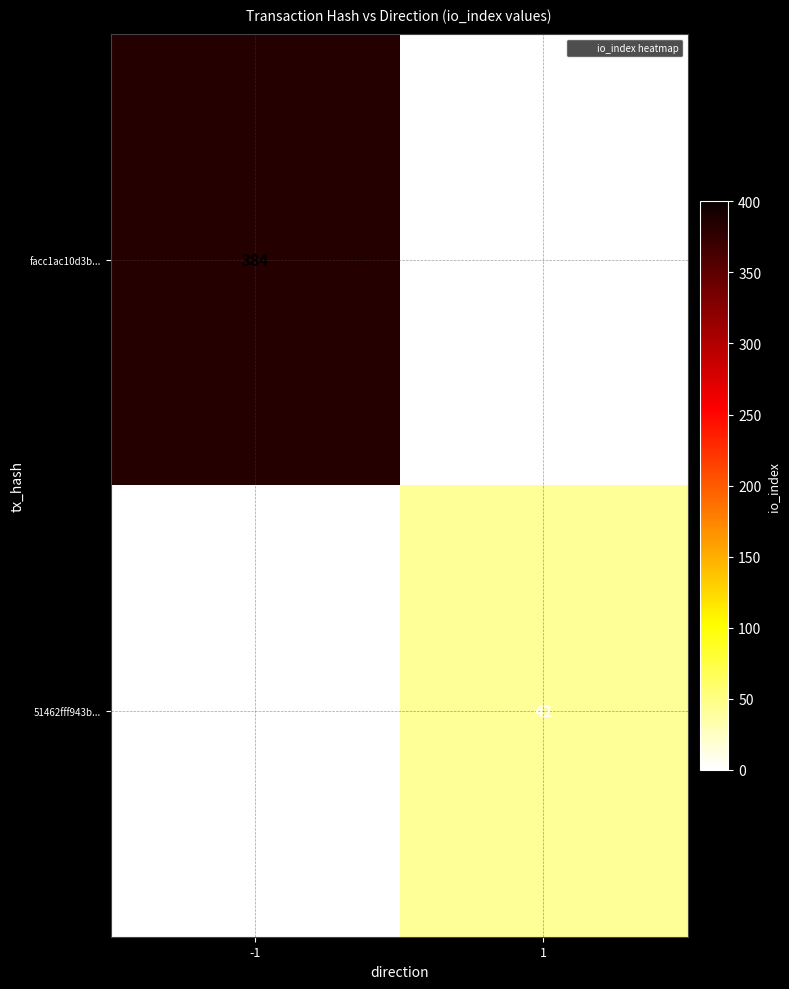

Which has a higher value, -1 or 1?

-1